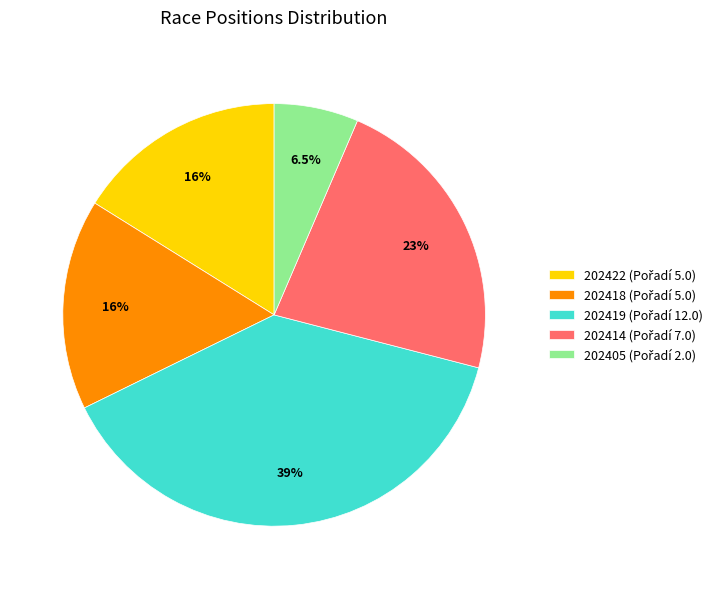

Which slice is the largest?

202419